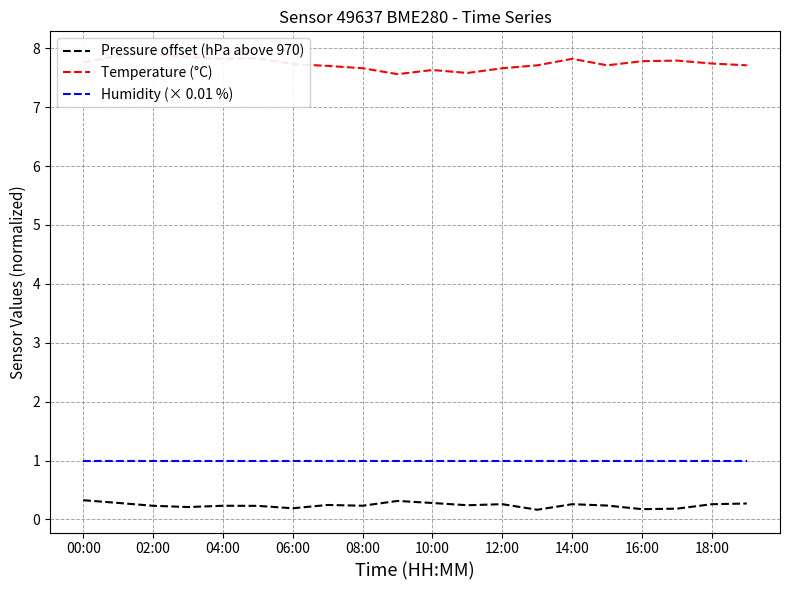

Reading left to right, what are all the values shown in this chart?

Pressure offset (hPa above 970): 0.3	0.3	0.2	0.2	0.2	0.2	0.2	0.2	0.2	0.3	0.3	0.2	0.3	0.2	0.3	0.2	0.2	0.2	0.3	0.3
Temperature (°C): 7.8	7.9	7.9	7.8	7.8	7.8	7.7	7.7	7.7	7.6	7.6	7.6	7.7	7.7	7.8	7.7	7.8	7.8	7.7	7.7
Humidity (× 0.01 %): 1.0	1.0	1.0	1.0	1.0	1.0	1.0	1.0	1.0	1.0	1.0	1.0	1.0	1.0	1.0	1.0	1.0	1.0	1.0	1.0